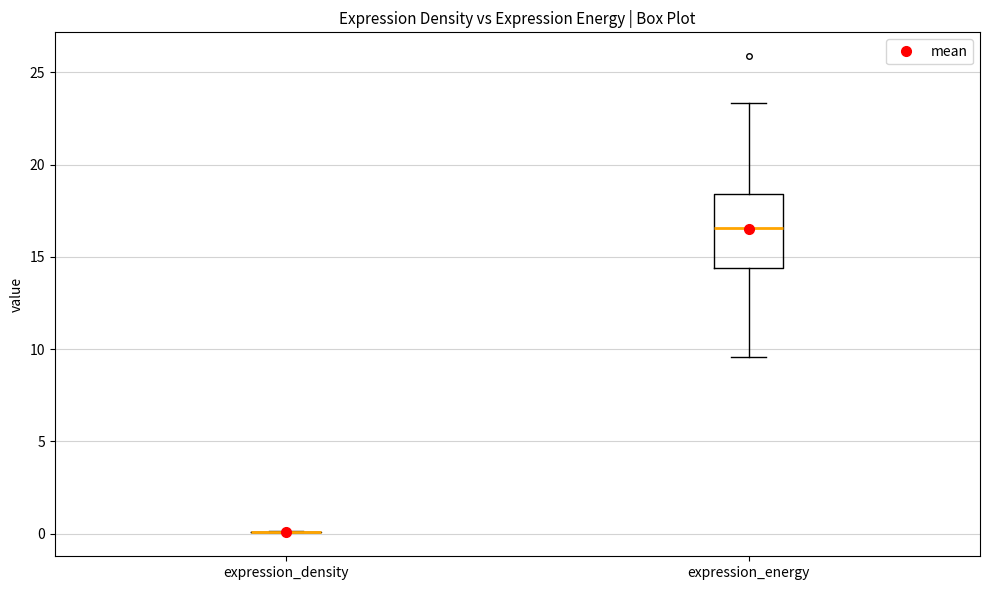

Reading left to right, read every box against the y-axis: the position of its median line, the range the box covers, and the ends of its whiskers. The values are not printed on the chart, so give them approximately, as read against the axis.

expression_density: box collapsed to a line at 0.0, whiskers 0.0 to 0.0
expression_energy: median 16.5, box 14.5 to 18.5, whiskers 9.5 to 23.5